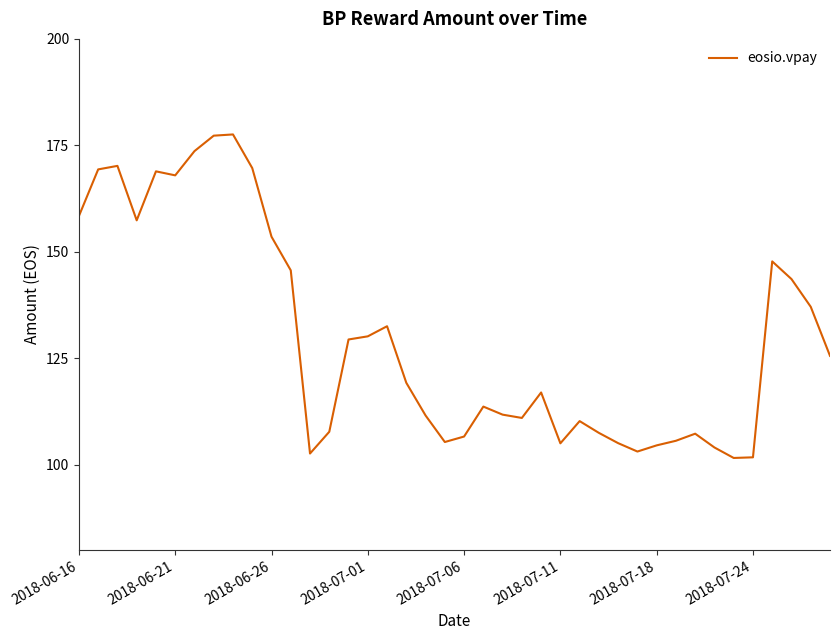

What is the difference between the maximum and minimum values?

76.0